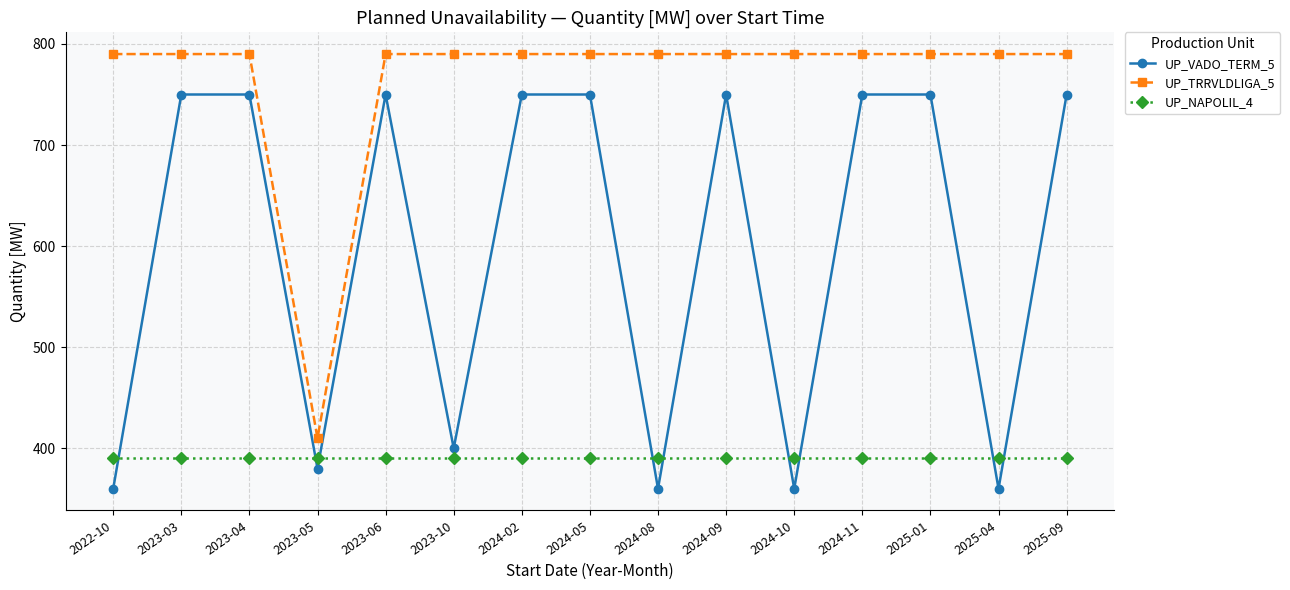

Which series changed the most between 2023-03 and 2024-10?

UP_VADO_TERM_5